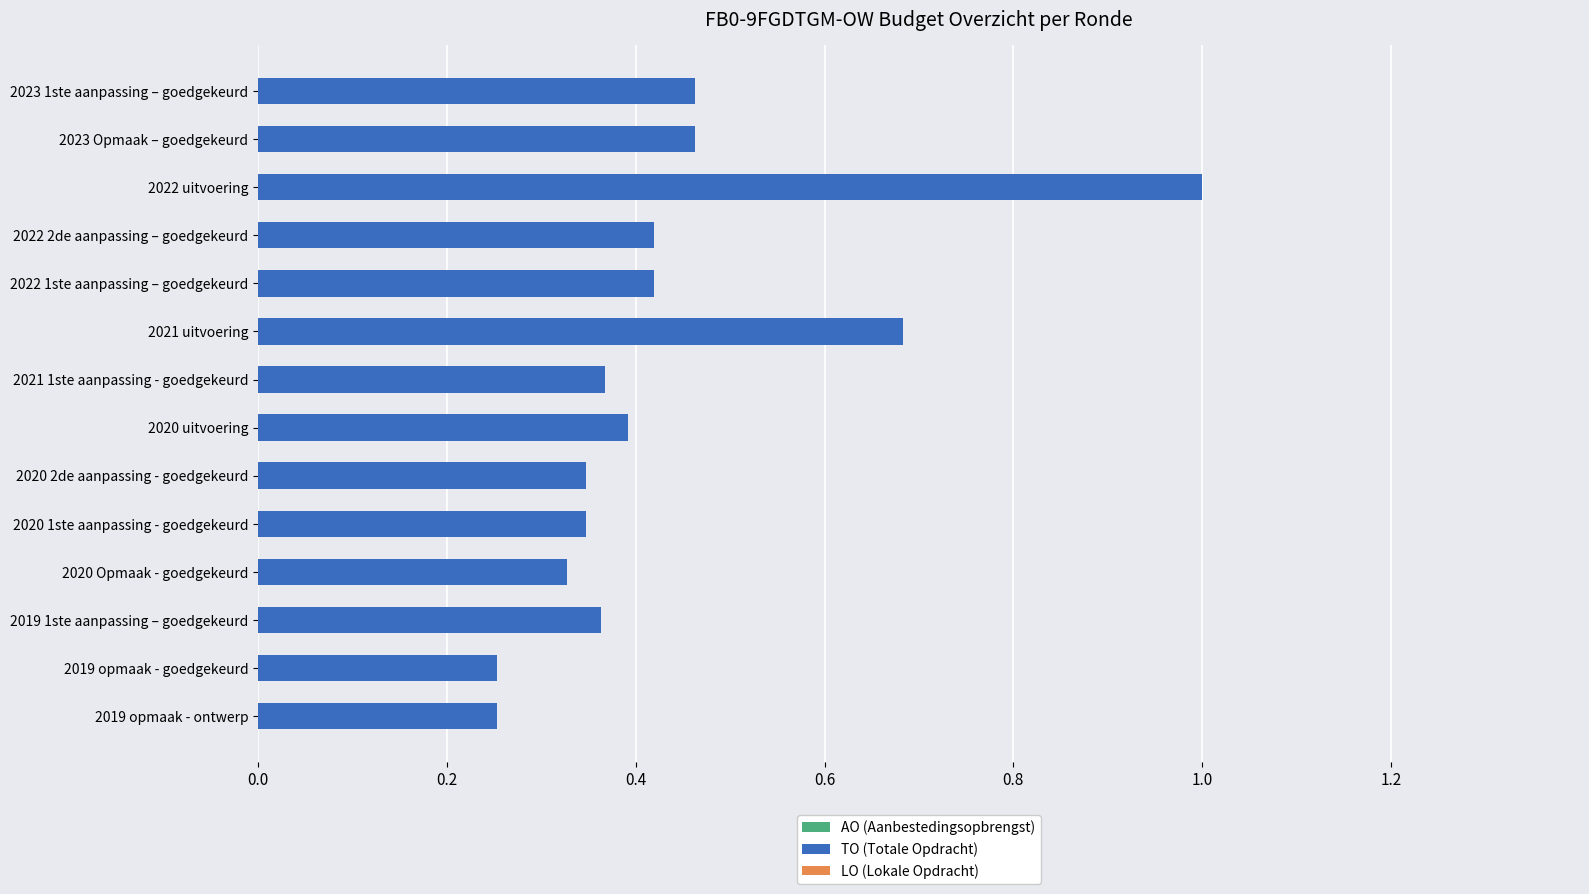

What is the difference between the values at 2022 uitvoering and 2022 2de aanpassing – goedgekeurd?

0.6